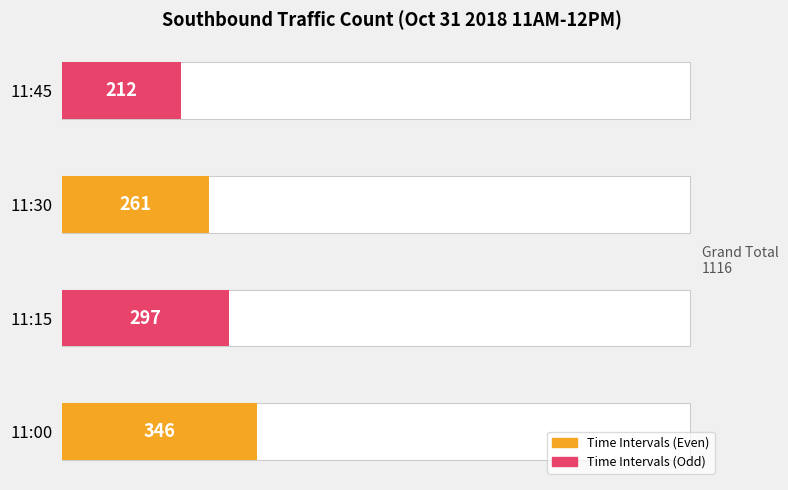

What is the sum of all values?

1116